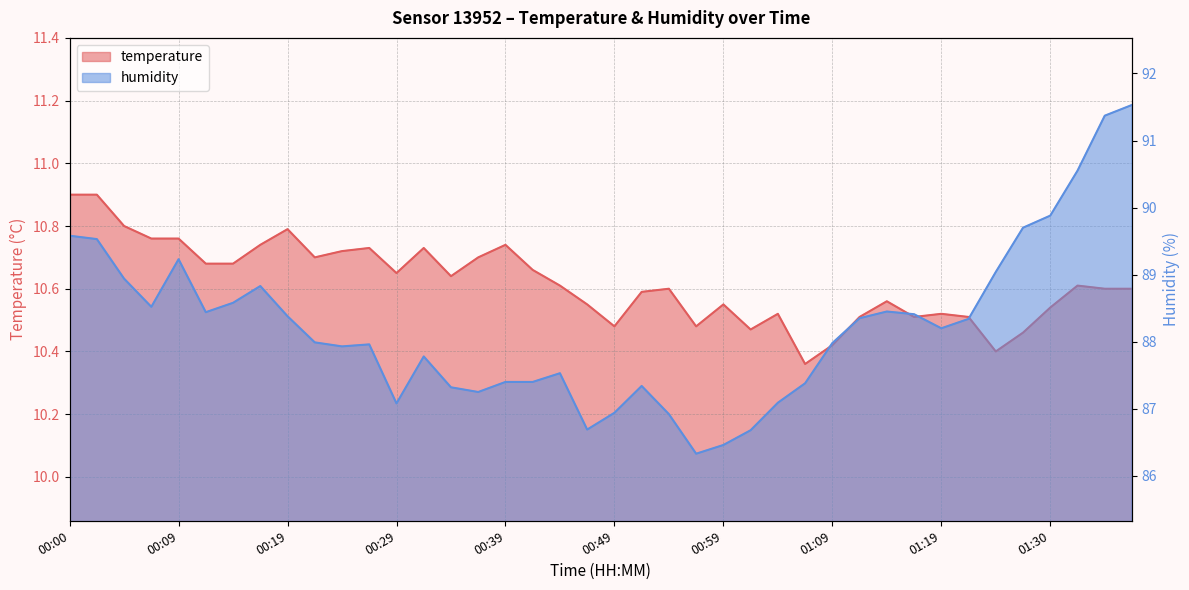

True or false: humidity has more than 0 interior local peaks.

True